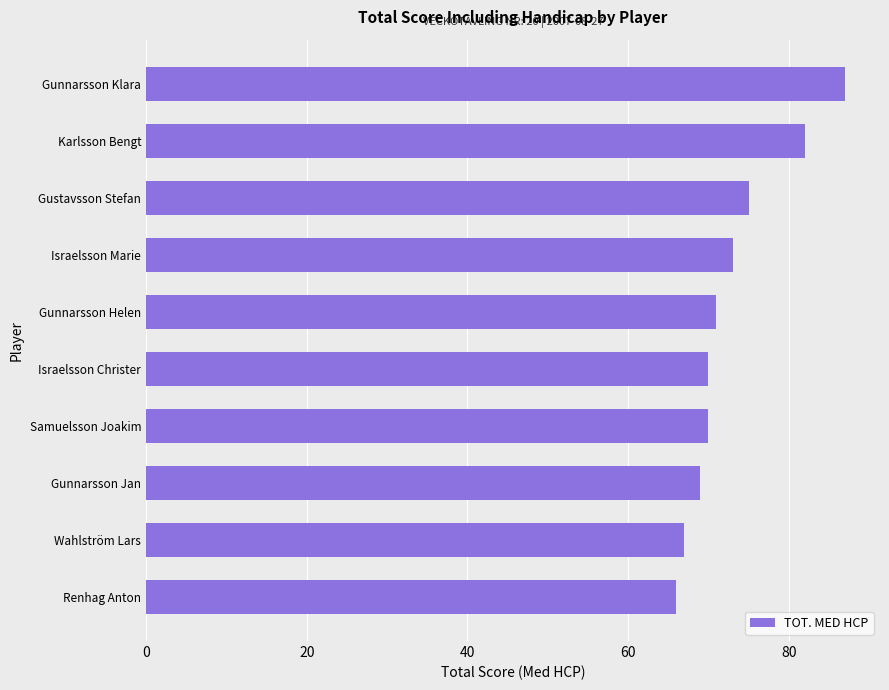

What is the change in value from Renhag Anton to Gunnarsson Helen?

+5